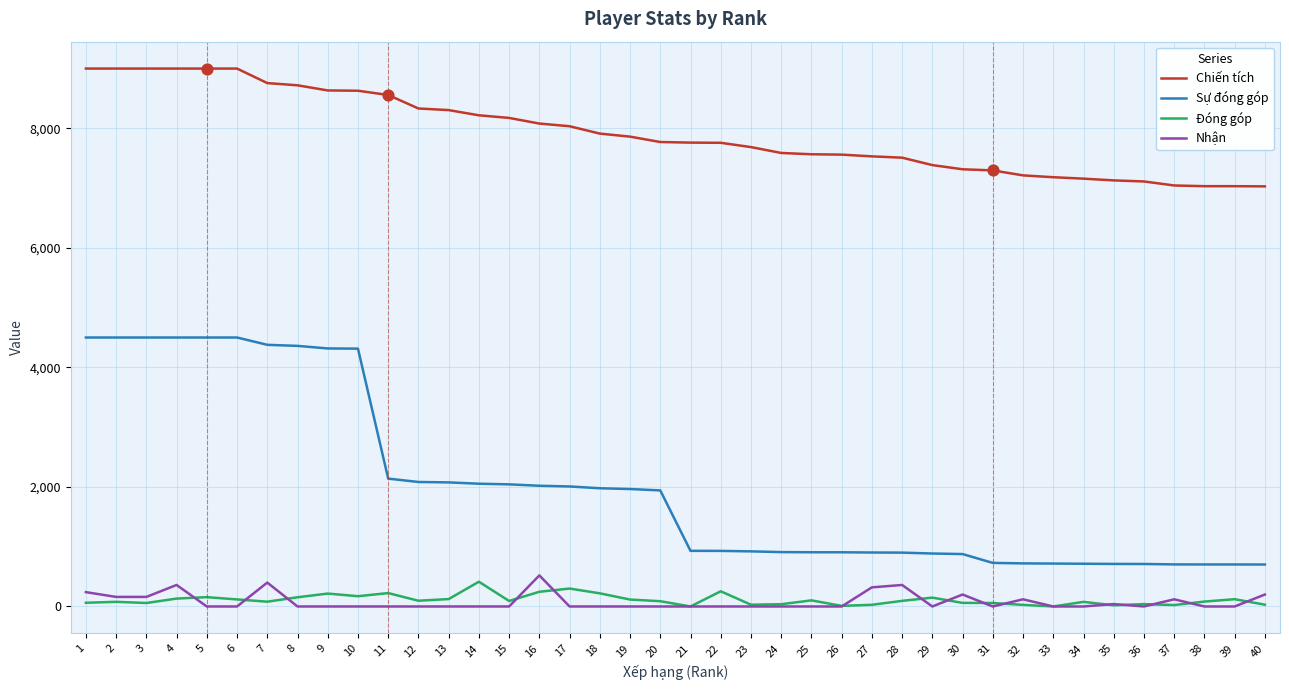

Which series has the largest range (max minus min)?

Sự đóng góp